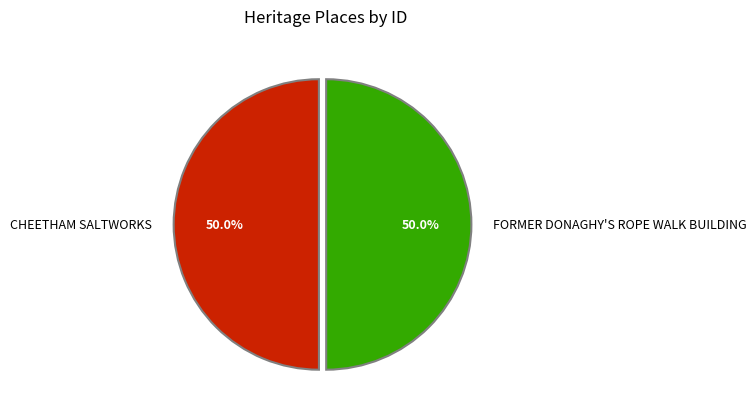

Combined, do CHEETHAM SALTWORKS and FORMER DONAGHY'S ROPE WALK BUILDING account for over 50%?

Yes